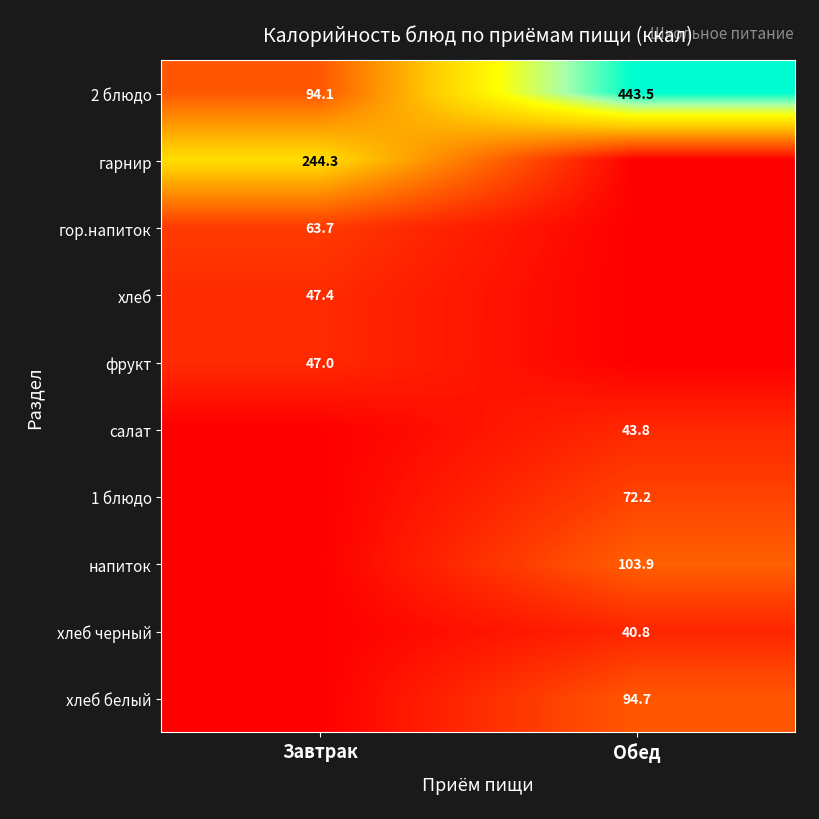

What is the sum of the фрукт values at Завтрак and Обед?

47.0